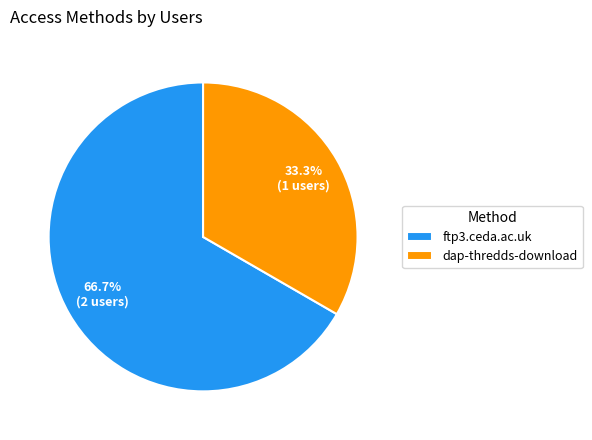

Count the number of slices in the pie.

2